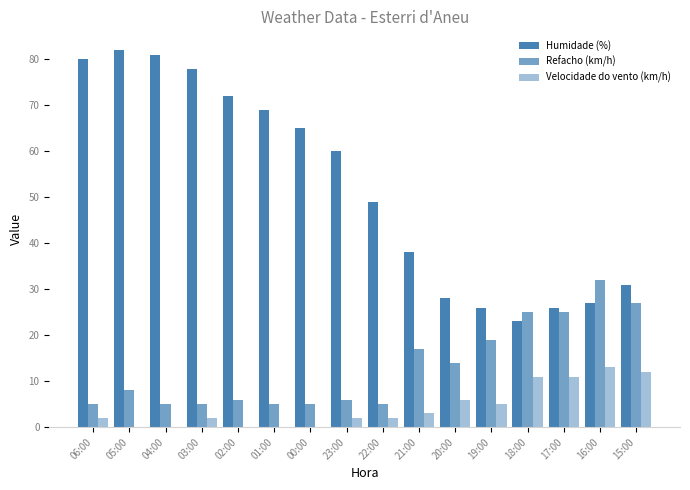

What position from the right is 22:00?

8